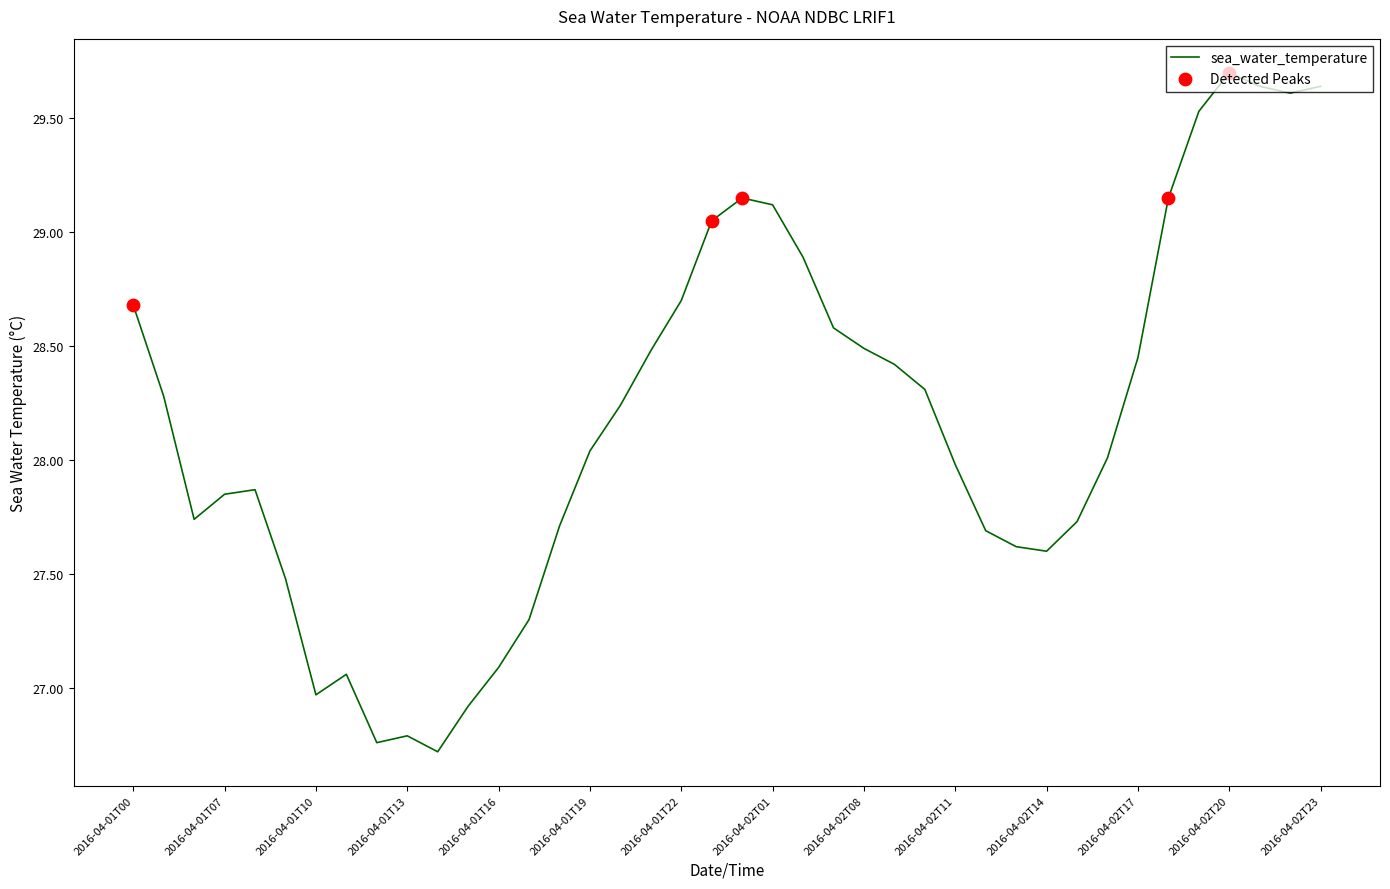

What is the difference between the maximum and minimum values?

3.0